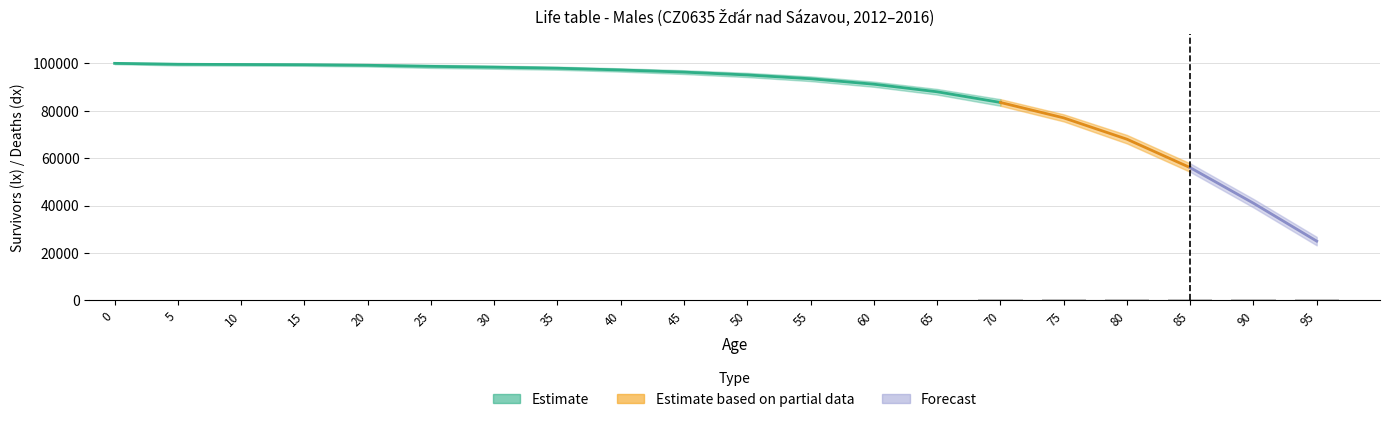

Which label corresponds to the smallest value in the chart?

95